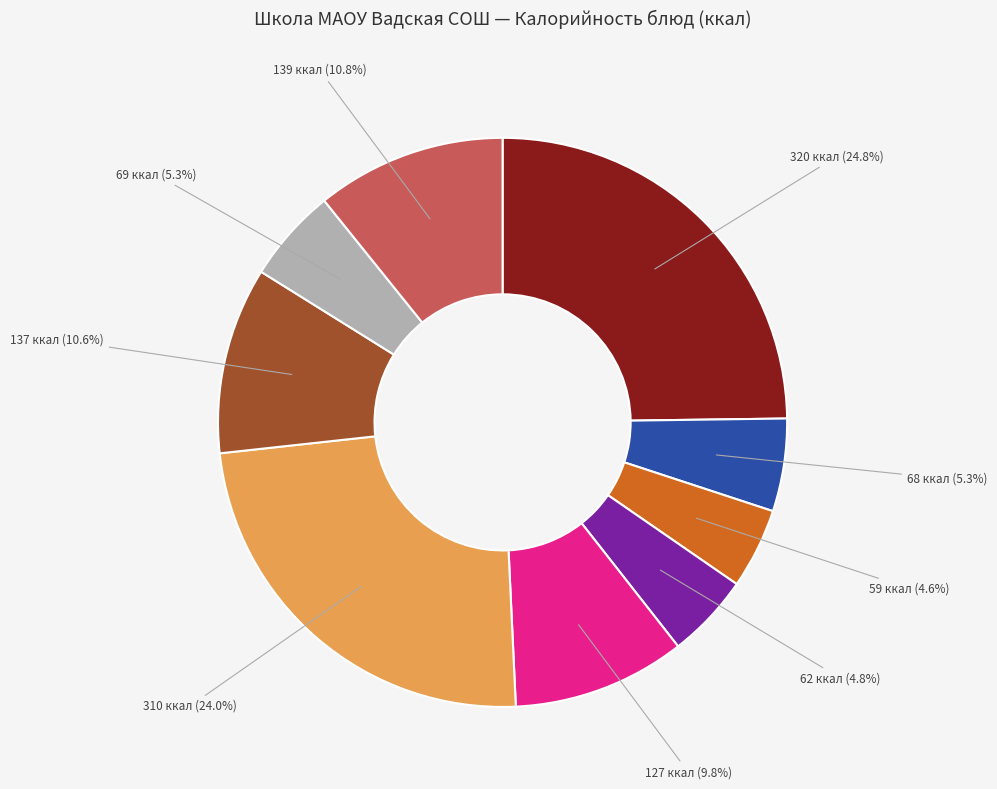

Is there any slice that represents more than half of the pie?

No